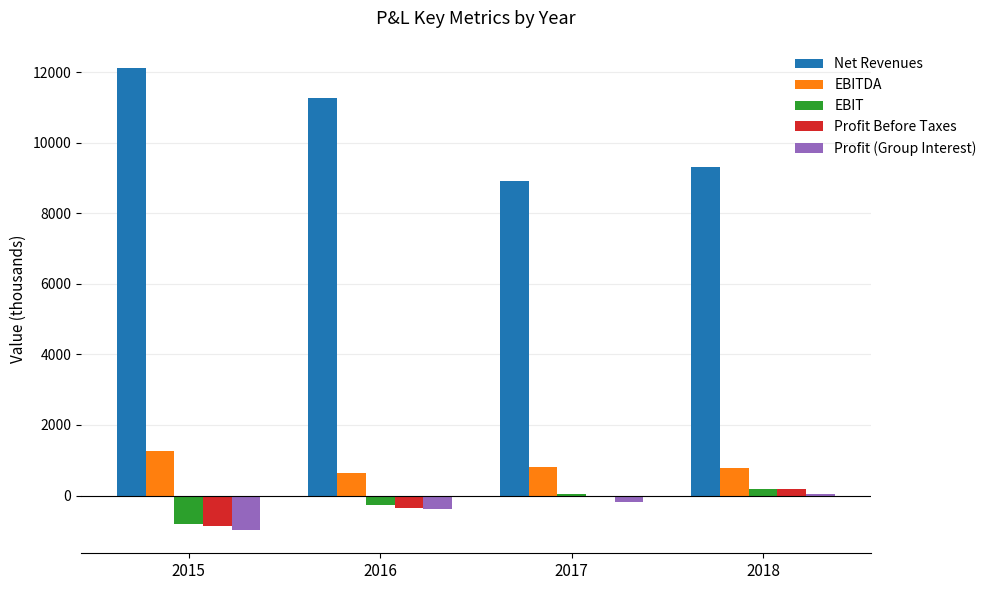

Which series has the largest total across all categories?

Net Revenues